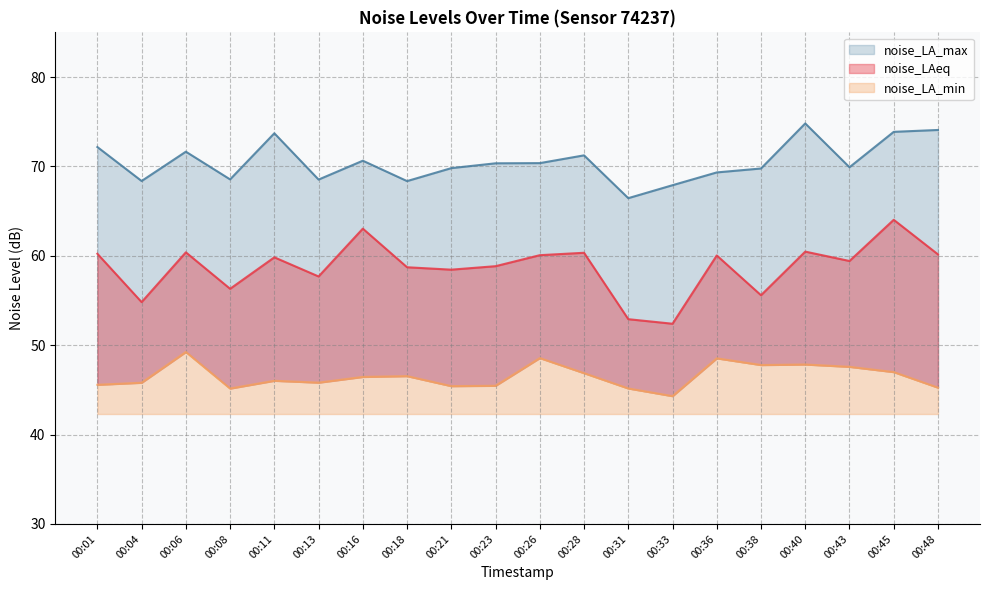

At which label is noise_LA_max closest to 70?

00:43